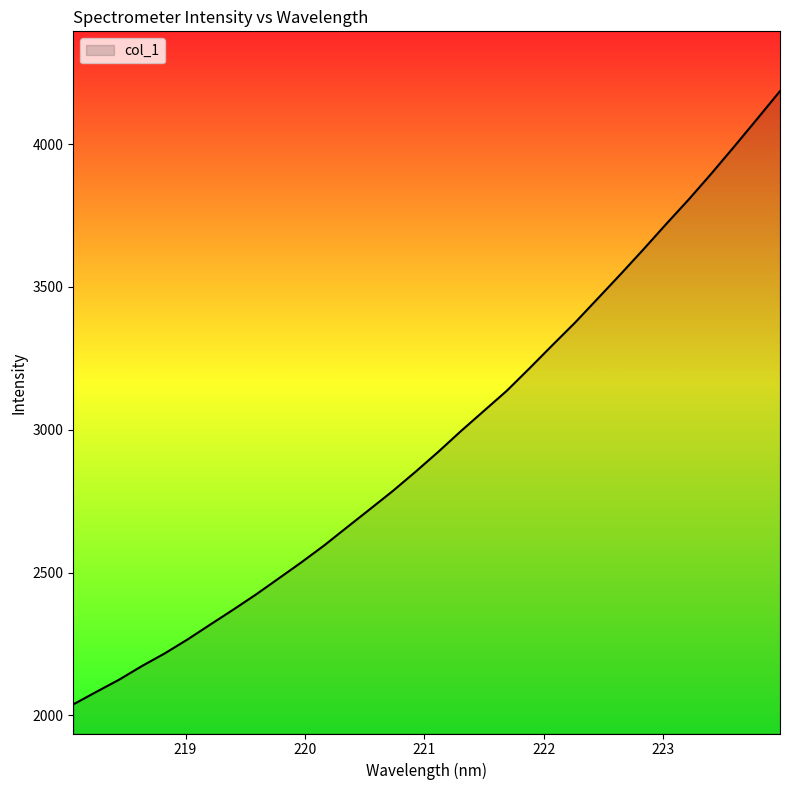

What is the greatest value displayed?

4185.9